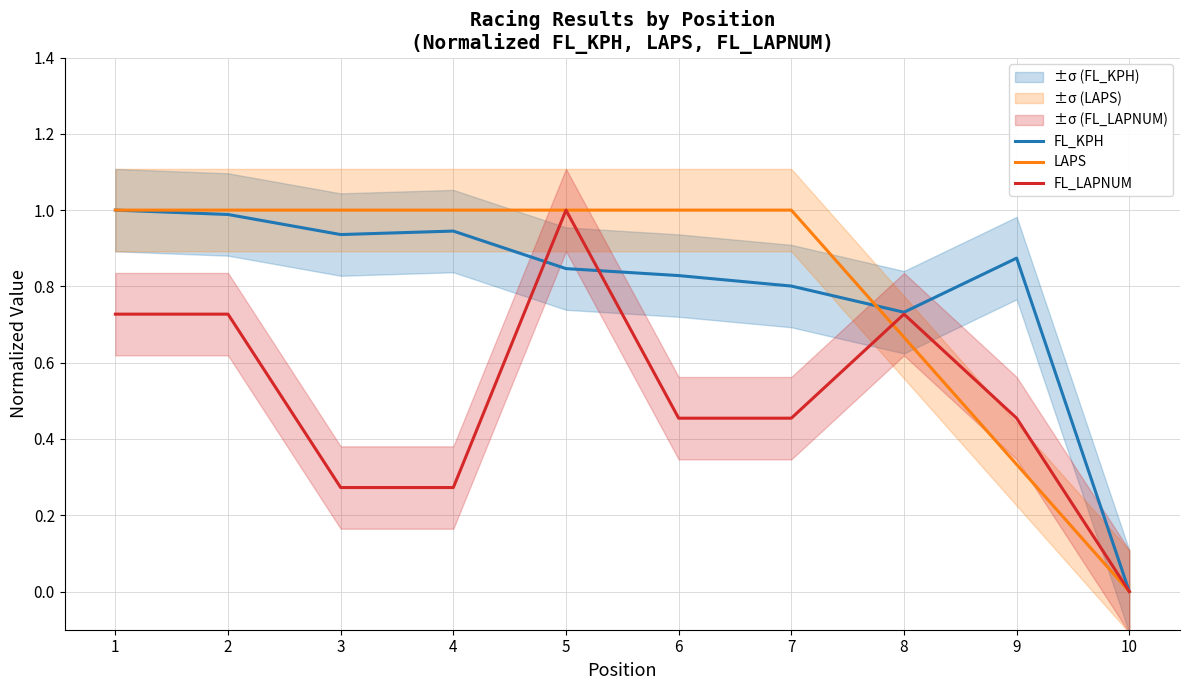

Which series has the largest range (max minus min)?

FL_KPH